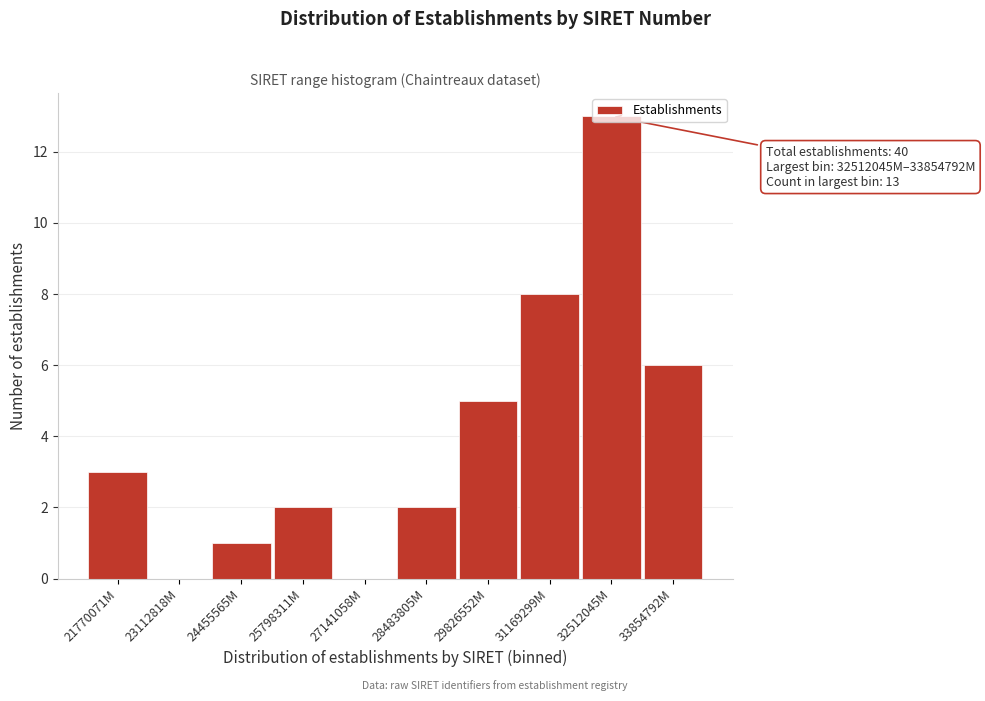

What is the change in value from 24455565M to 31169299M?

+7